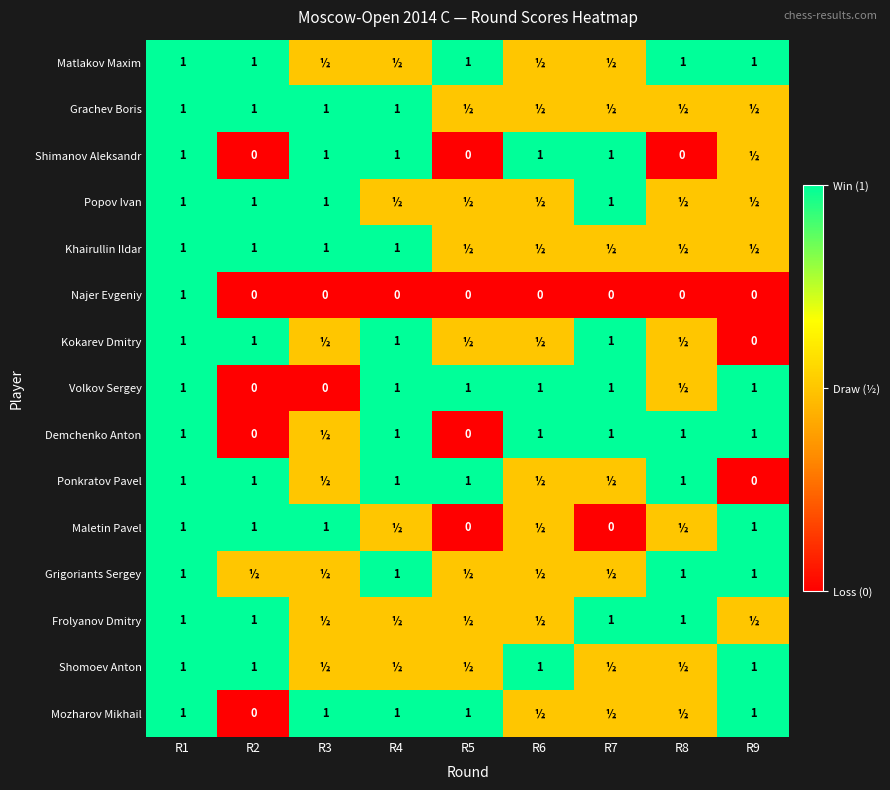

Which label corresponds to the largest value in the chart?

R1